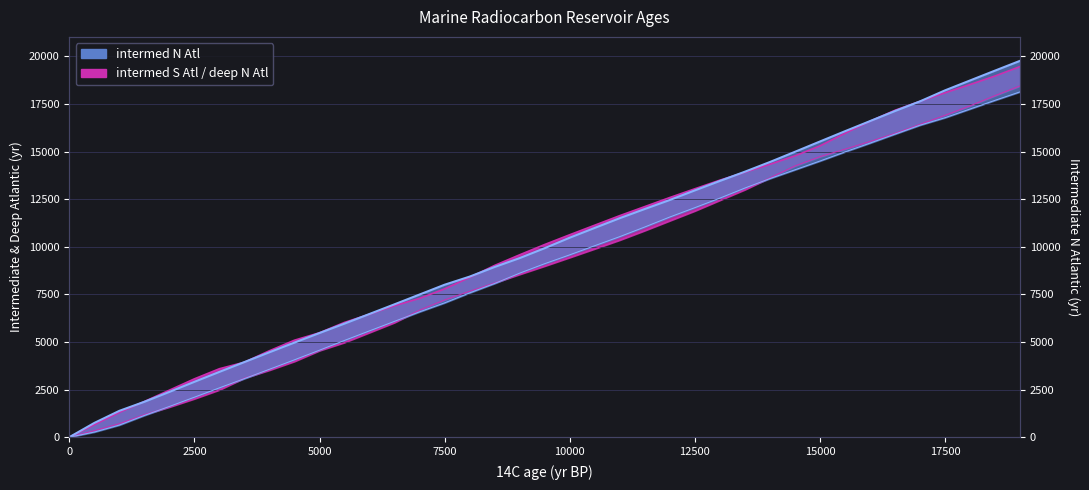

At which category is the sum across all series the highest?

19000